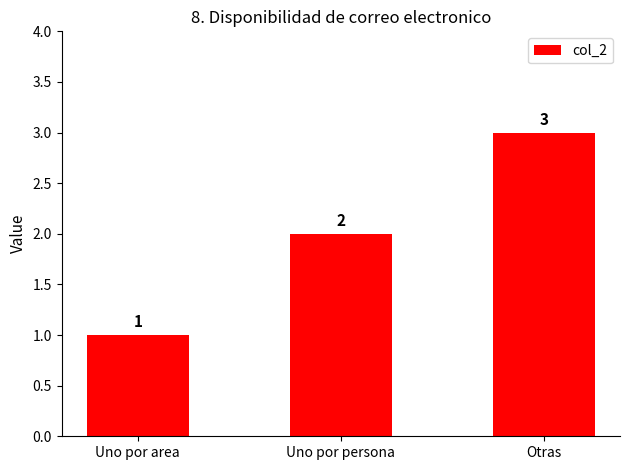

How many data points are less than 2?

1